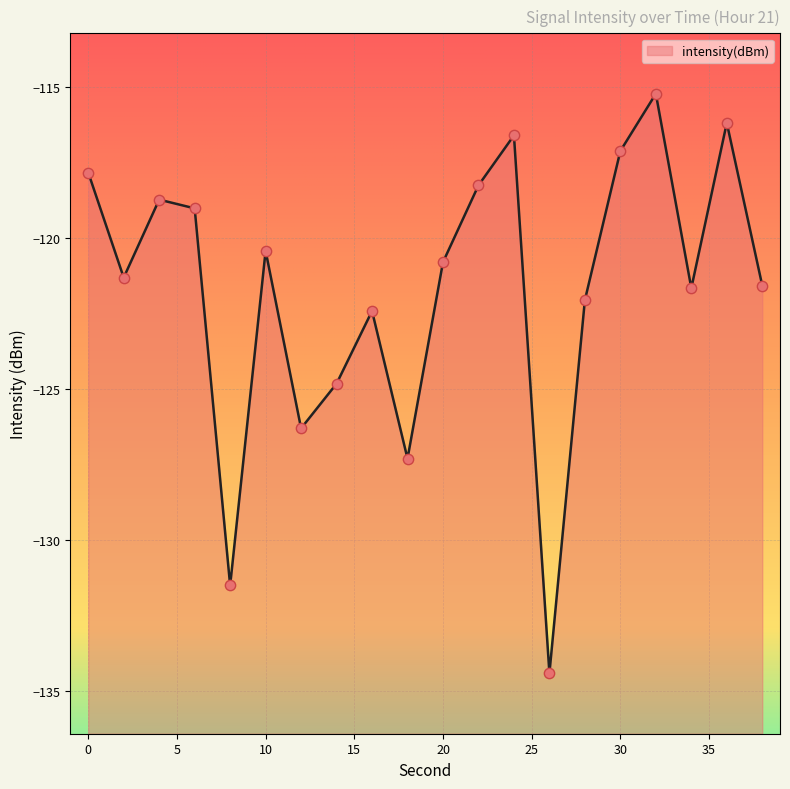

What is the change in value from 4 to 32?

+3.5